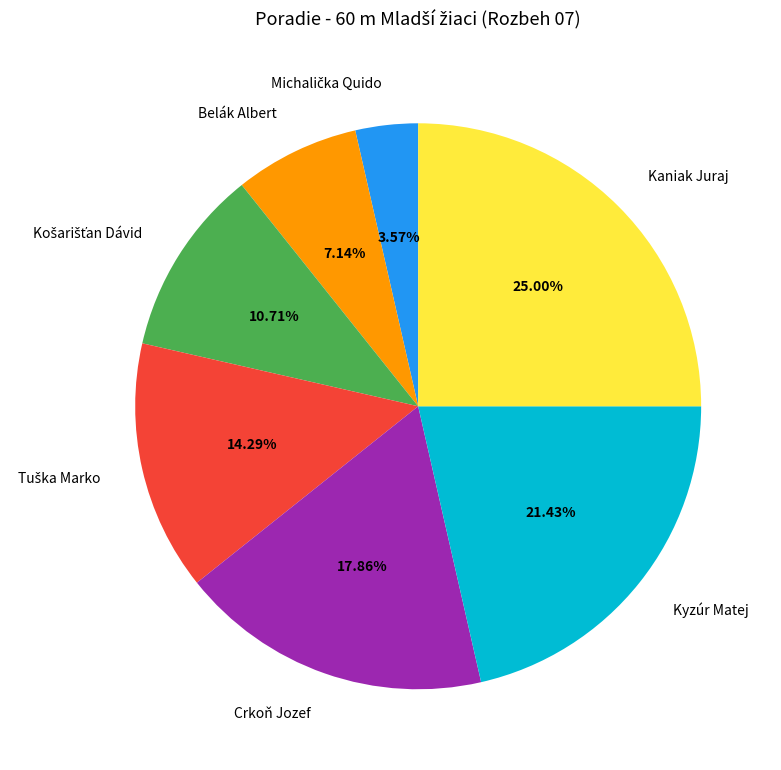

What is the largest slice in the pie chart?

Kaniak Juraj